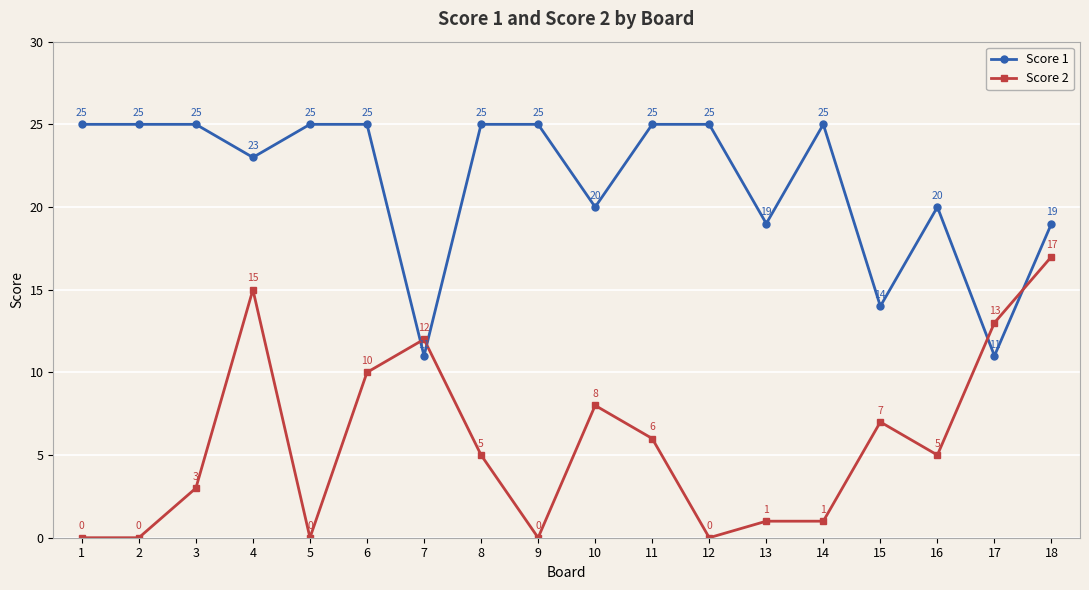

Rank the series at 8 from lowest to highest value.

Score 2, Score 1